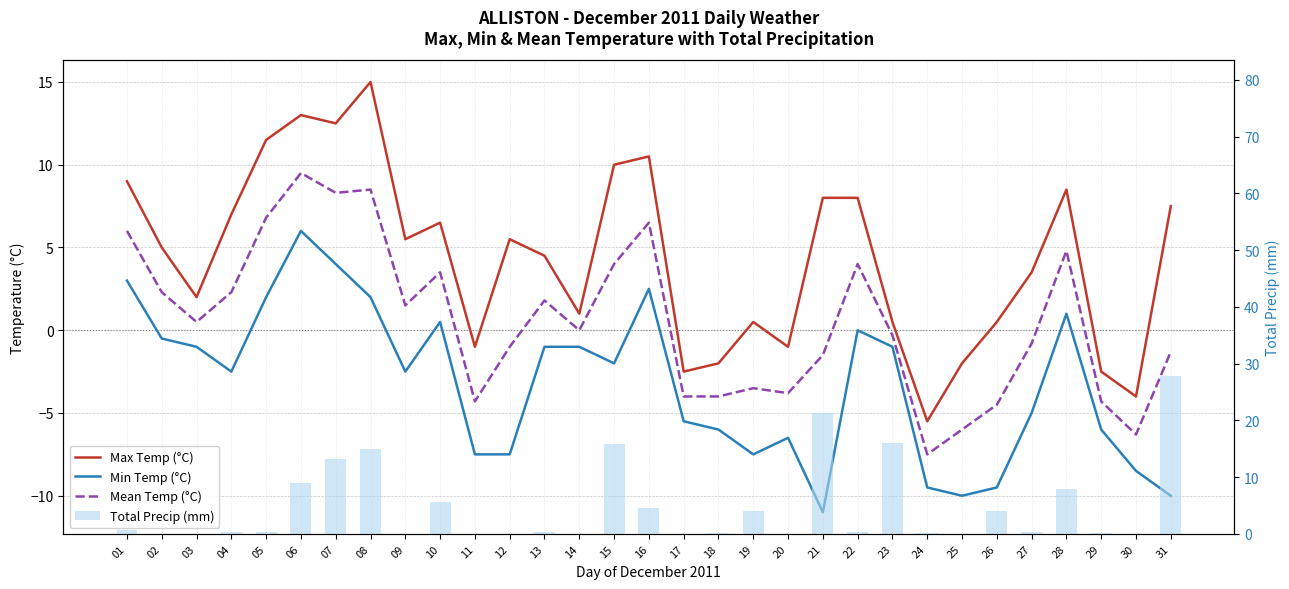

Which series has the largest range (max minus min)?

Total Precip (mm)